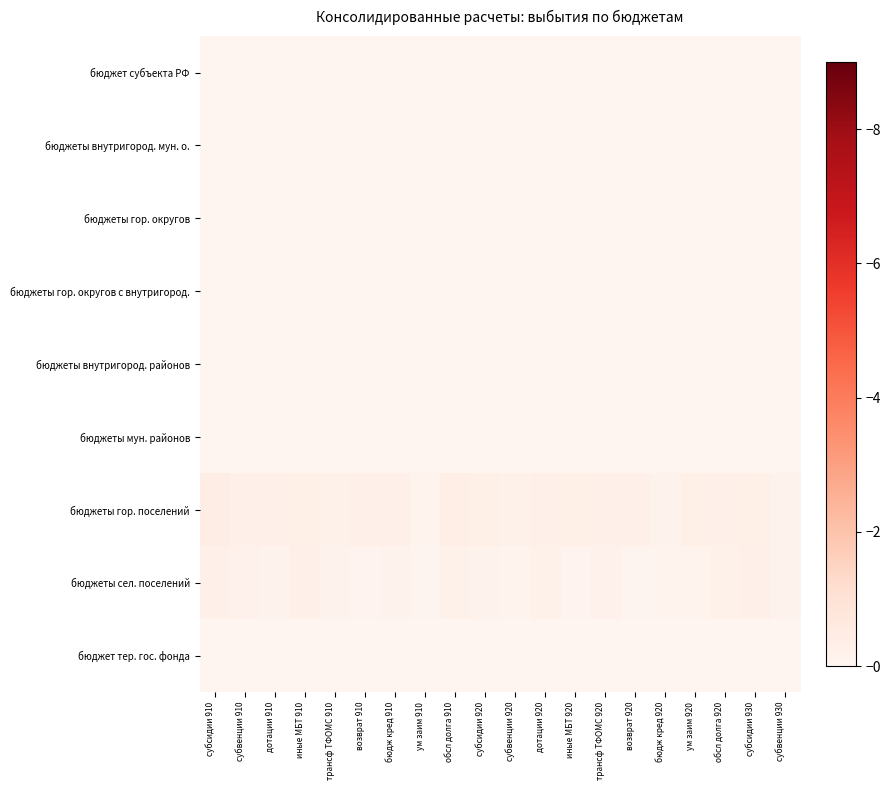

What is the total value across all series at дотации 920?

0.5